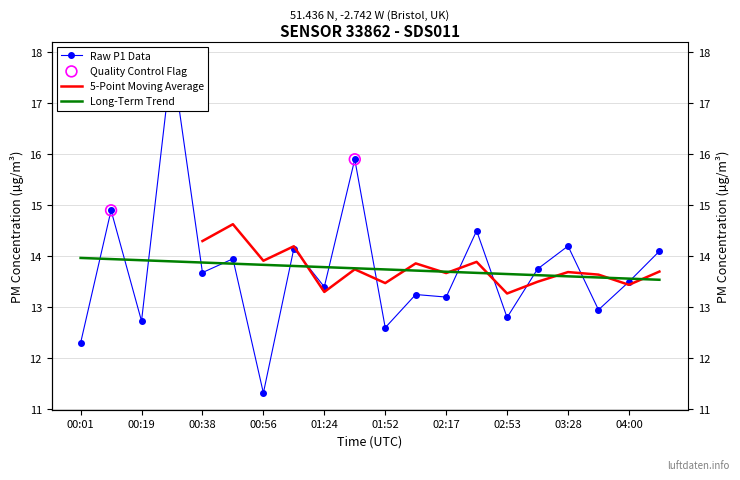

Which has a higher value, 00:38 or 00:01?

00:38